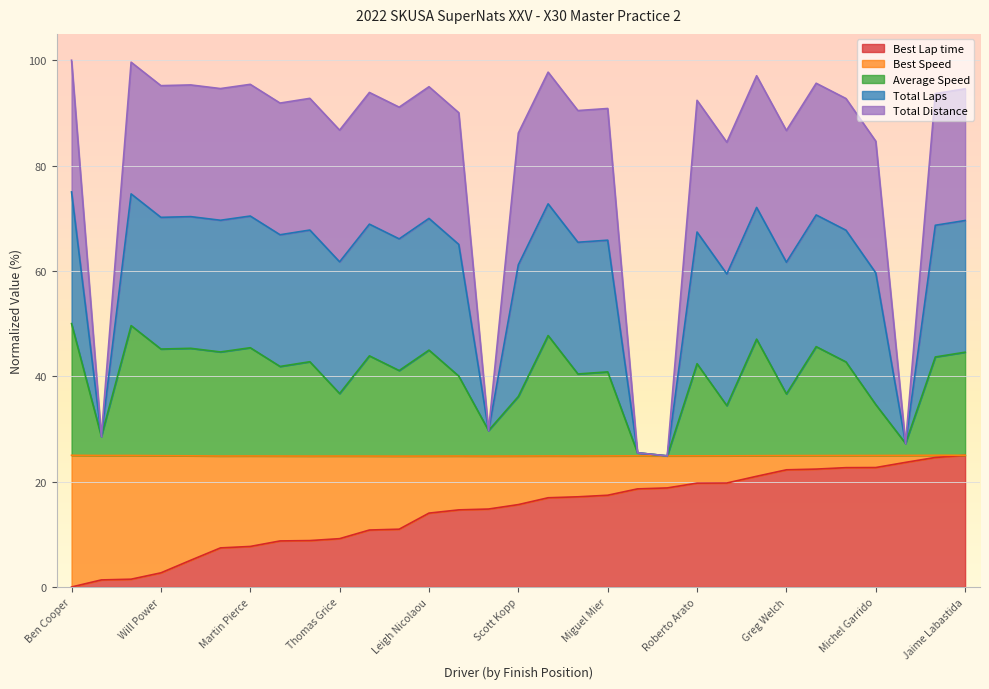

Is it true that Best Lap time equals 69.7 at Miguel Mier?

True